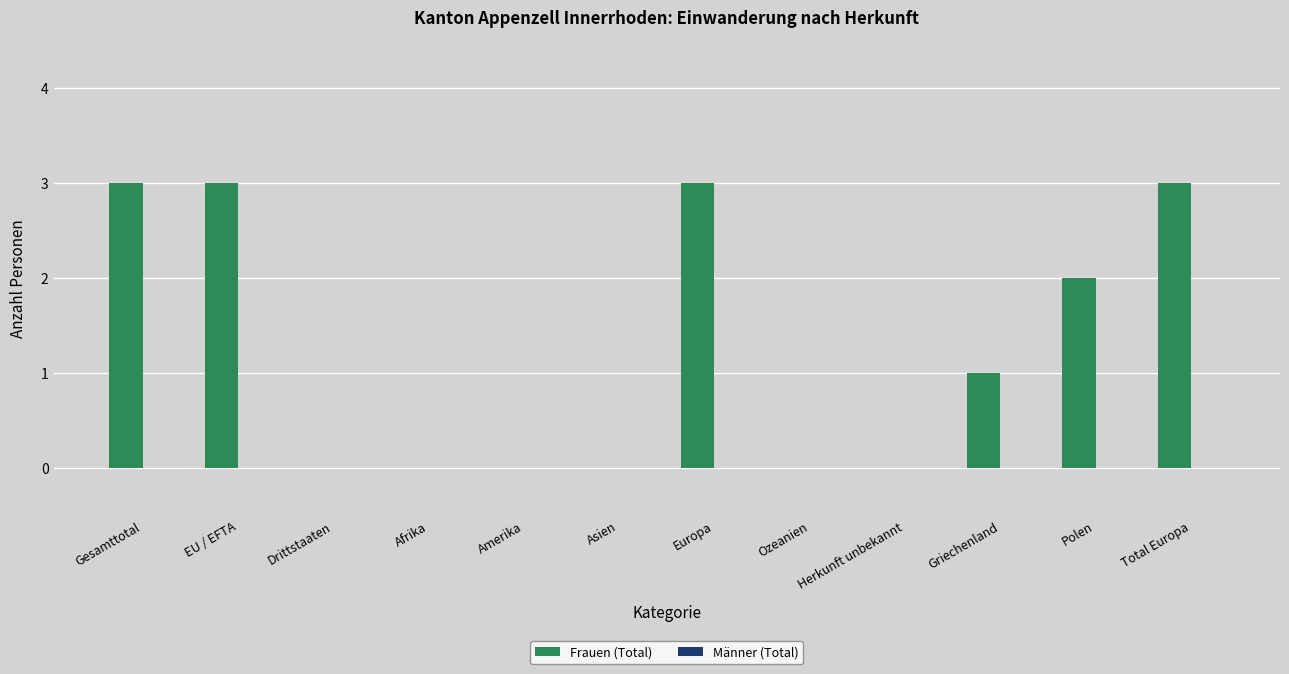

What is the greatest value displayed?

3